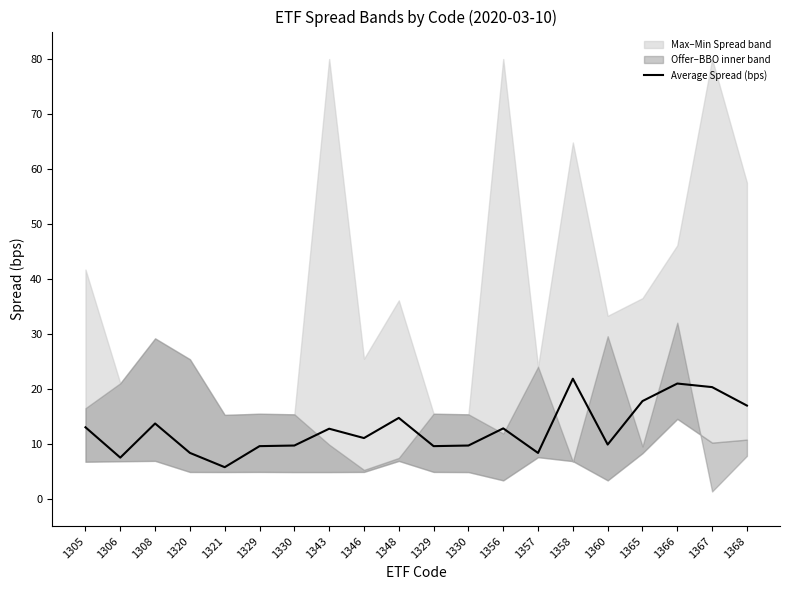

What is the ratio of the value at 1368 to the value at 1330?

1.8